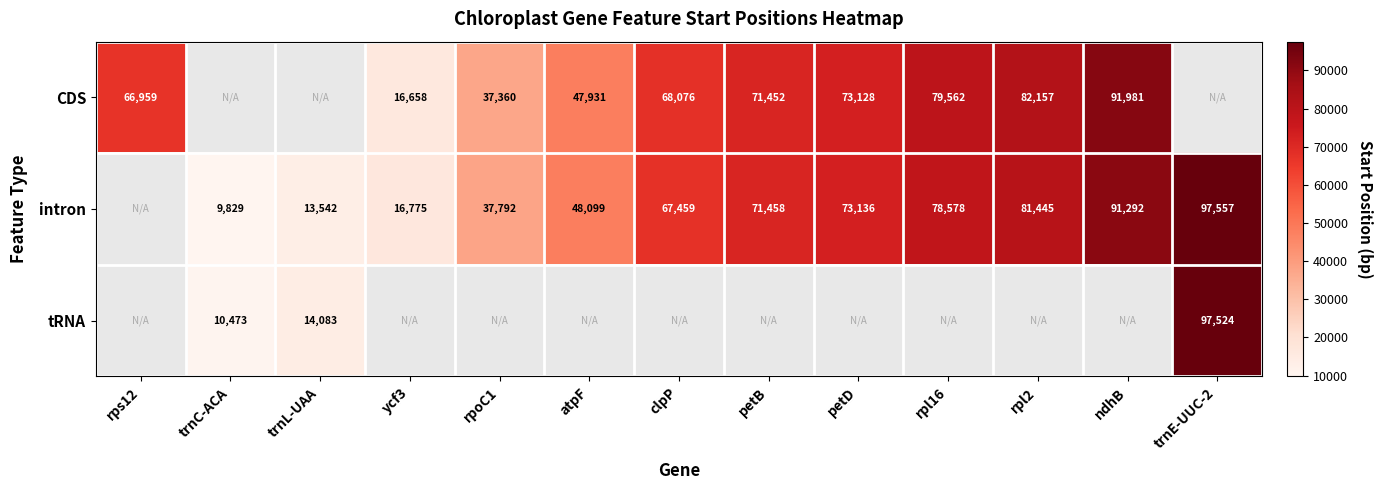

The value of intron at rpoC1 is 50631. True or false?

False